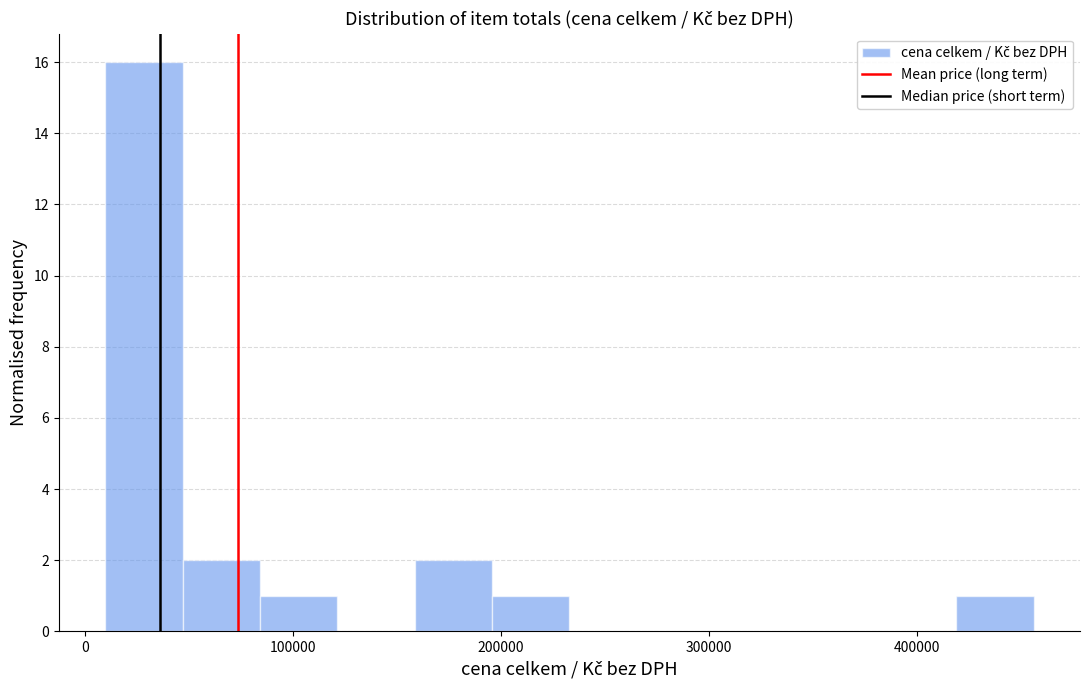

Read against the x-axis, roughly where is the centre of the tallest bar?

30000